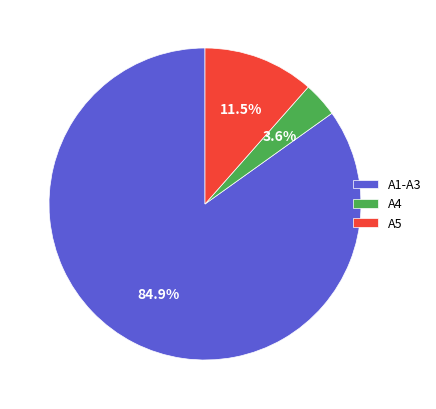

Between A4 and A1-A3, which is larger?

A1-A3